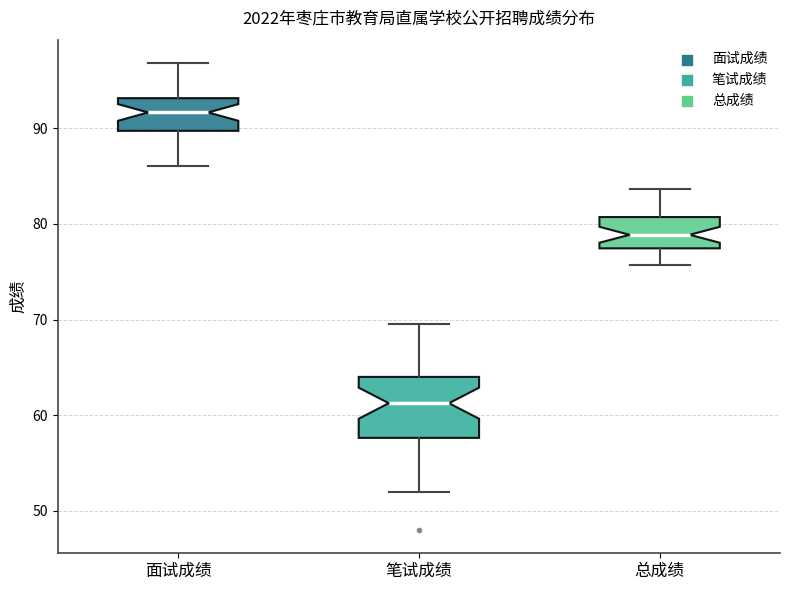

Reading left to right, transcribe this box plot: for each box, give where its median line is, the range the box spans, and where its two whiskers end, as read against the y-axis. The values are not printed on the chart, so give them approximately, as read against the axis.

面试成绩: median 92, box 90 to 93, whiskers 86 to 97
笔试成绩: median 61, box 58 to 64, whiskers 52 to 70
总成绩: median 79, box 77 to 81, whiskers 76 to 84